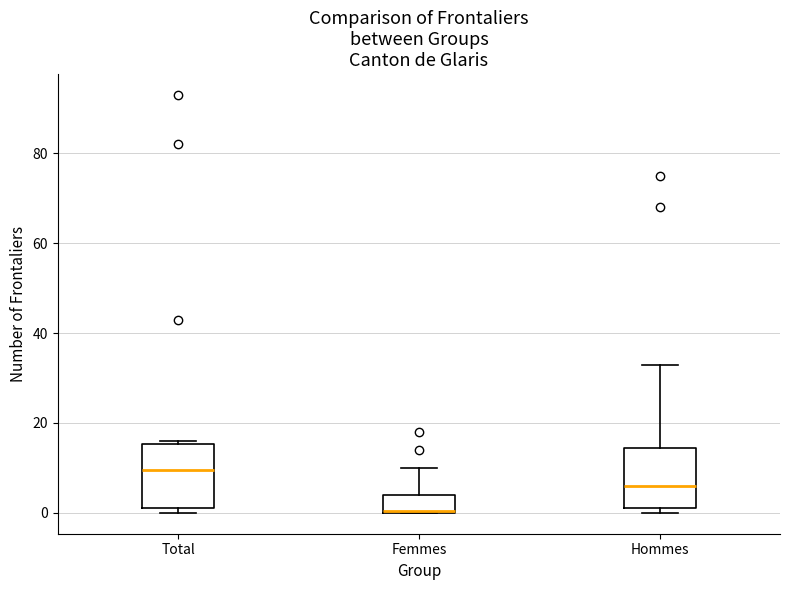

Reading left to right, read every box against the y-axis: the position of its median line, the range the box covers, and the ends of its whiskers. The values are not printed on the chart, so give them approximately, as read against the axis.

Total: median 10, box 2 to 16, whiskers 0 to 16 (just above the box's upper edge)
Femmes: median 0, box 0 to 4, whiskers 0 to 10
Hommes: median 6, box 2 to 14, whiskers 0 to 34